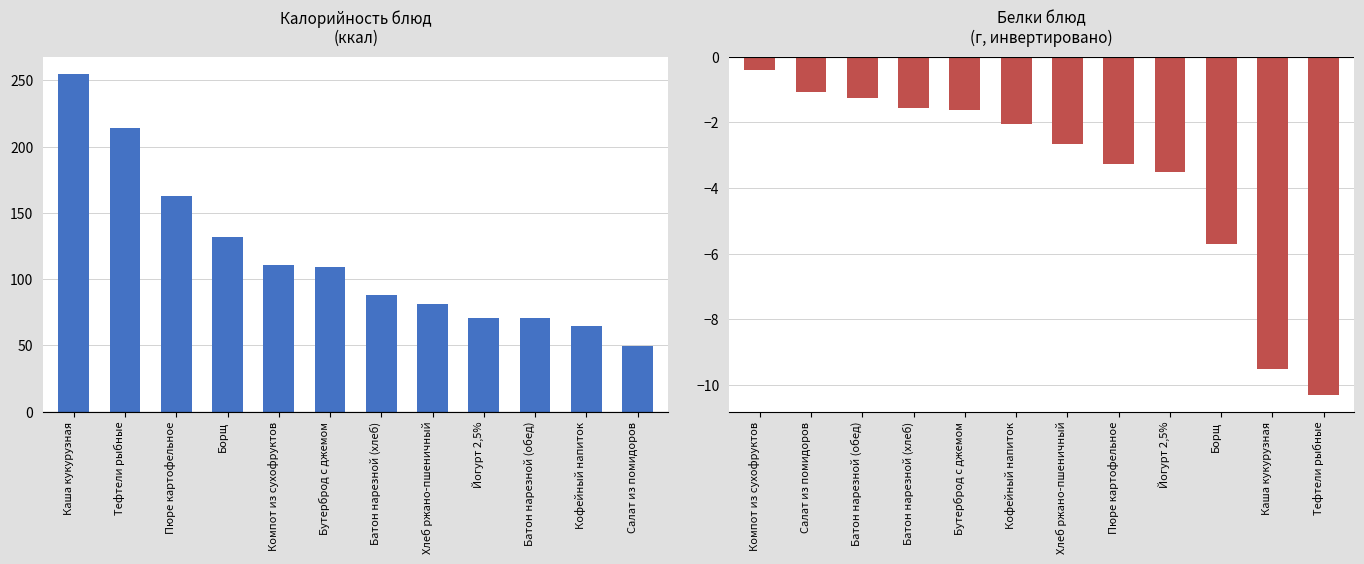

At how many categories does at least one series exceed 111?

4